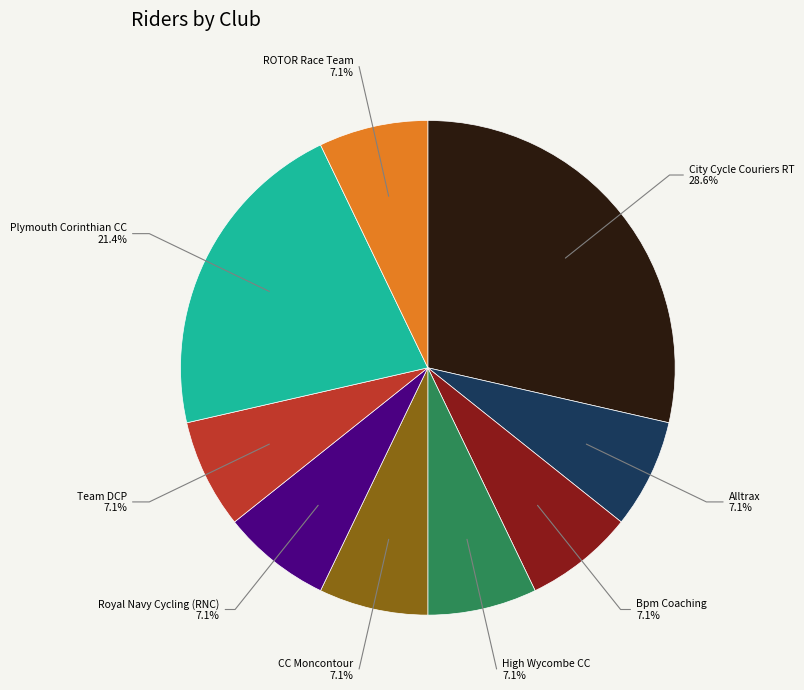

Combined, what portion of the pie is Plymouth Corinthian CC and High Wycombe CC?

28.6%